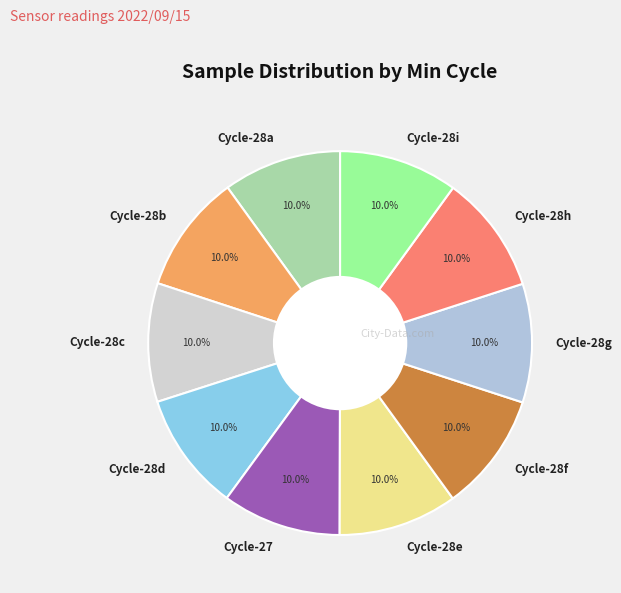

Approximately how many times larger is the value at Cycle-27 compared to Cycle-28h?

1.0